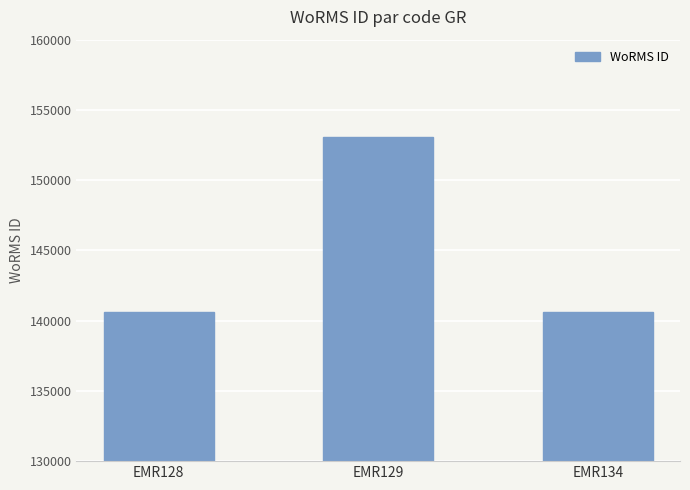

What is the sum of all values?

434333